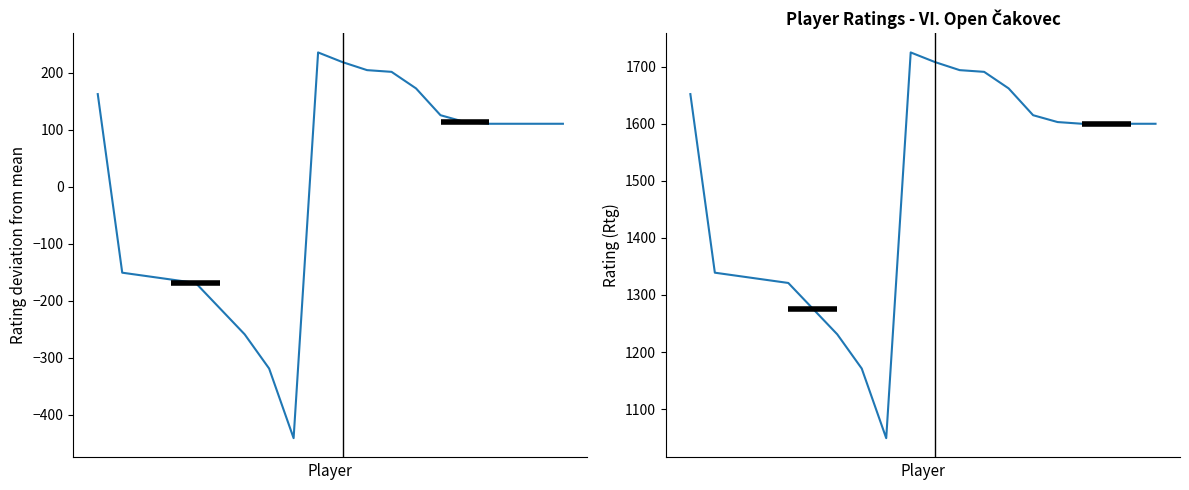

How many data points in Rtg deviation are above 110?

12